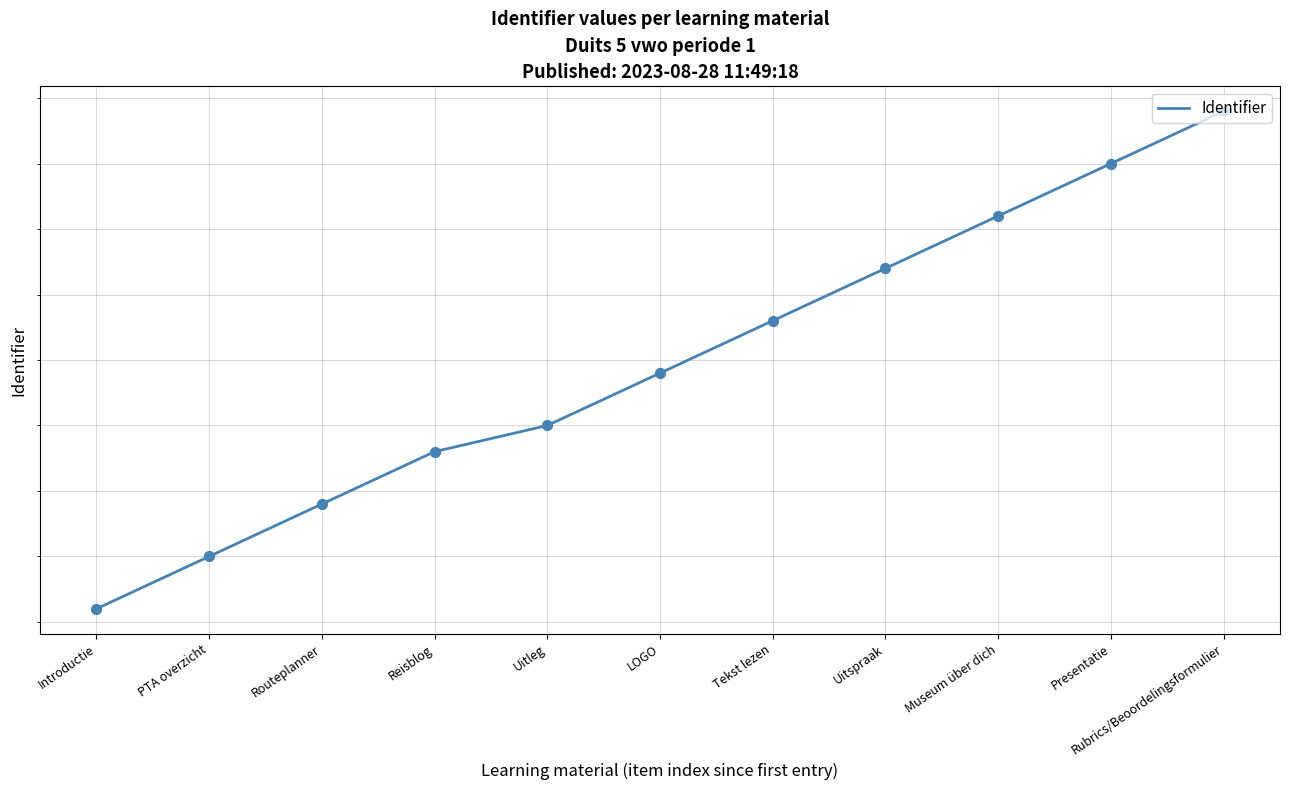

What is the change in value from PTA overzicht to Routeplanner?

+2